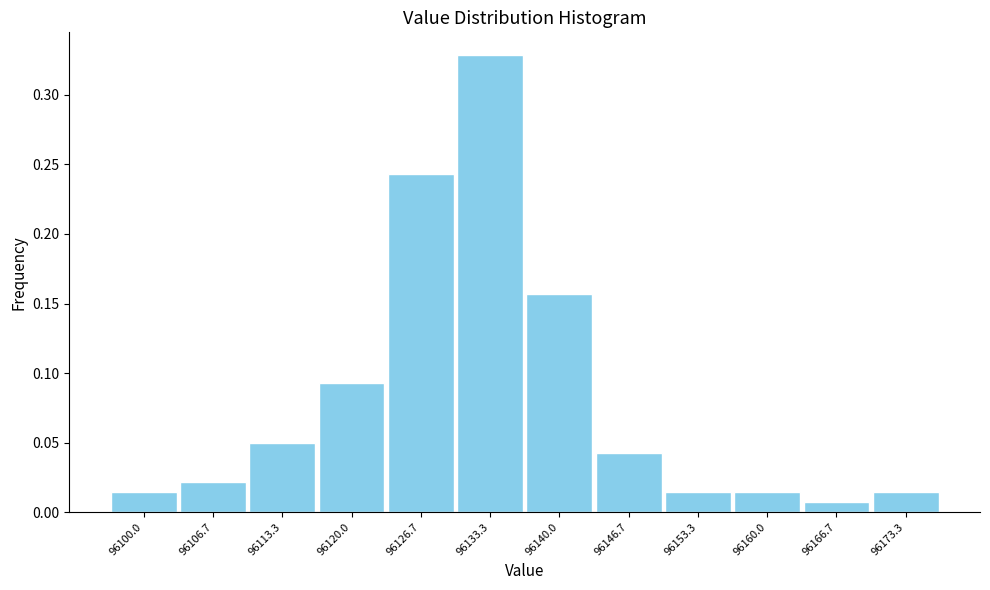

What is the change in value from 96133.3 to 96173.3?

-0.3